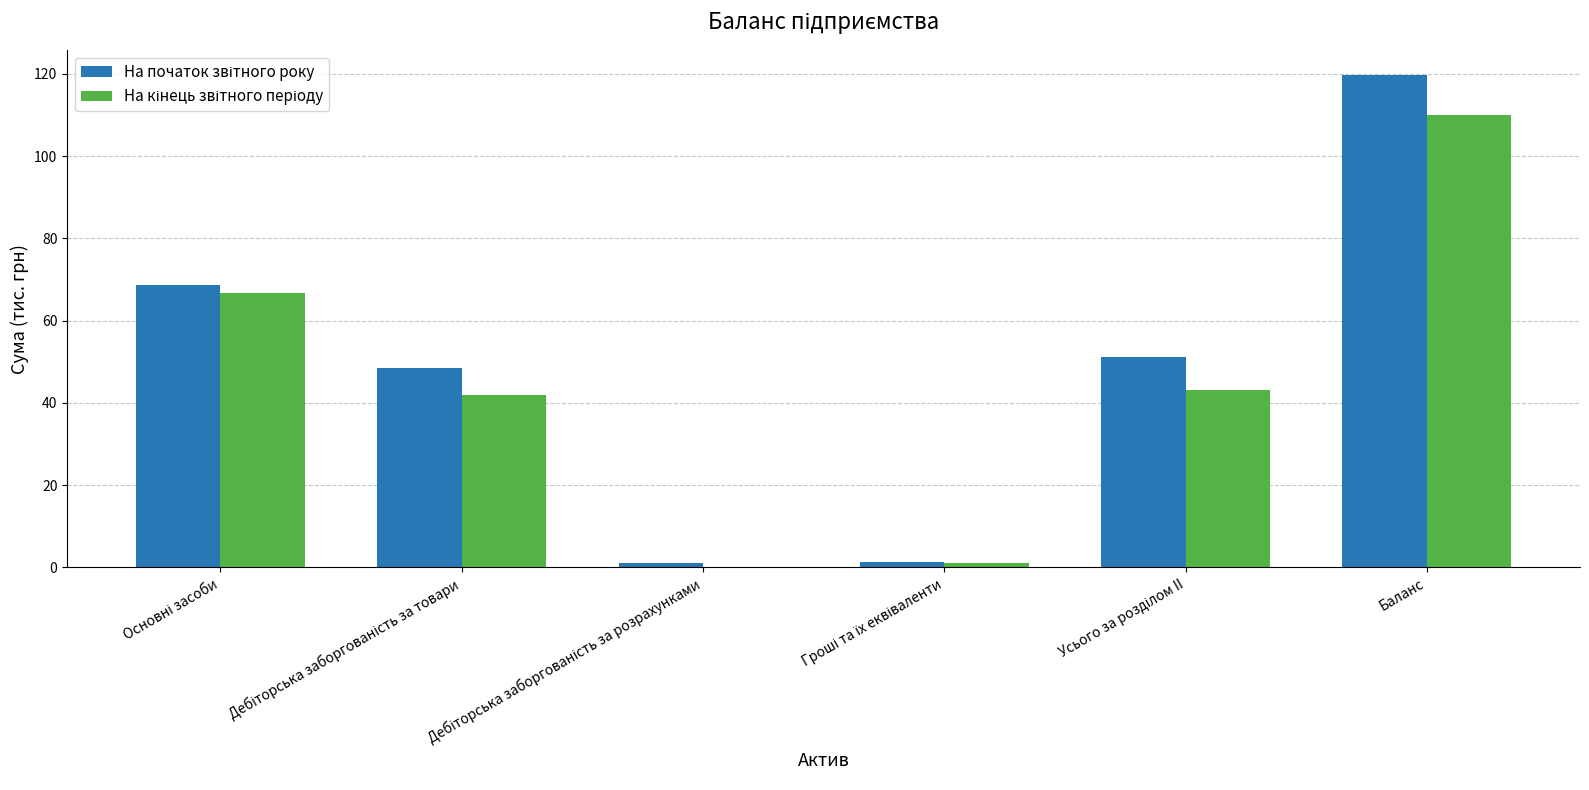

At which category is the sum across all series the highest?

Баланс